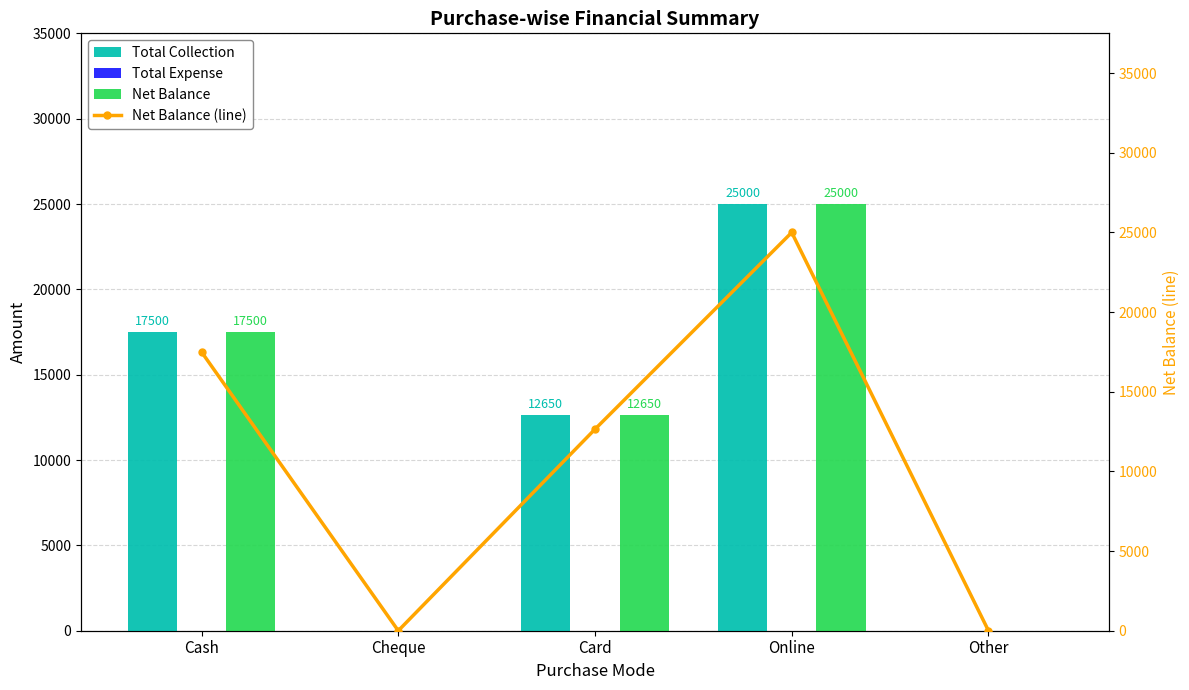

What is the maximum value shown in the chart?

25000